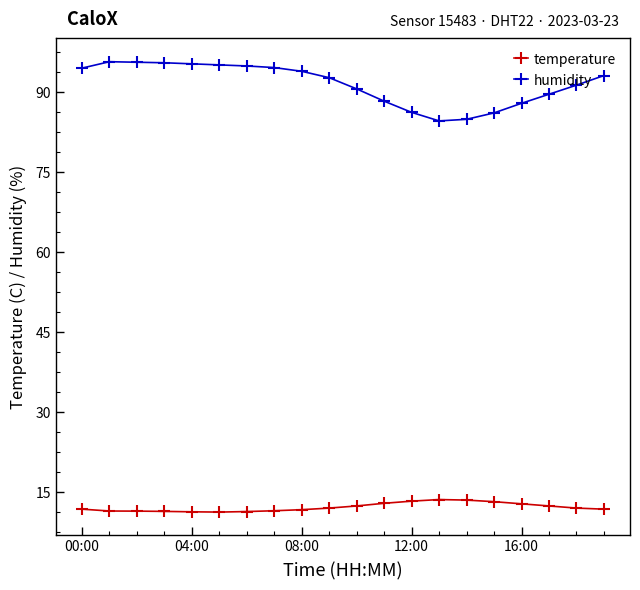

True or false: humidity has more than 0 points higher than both neighbors.

True